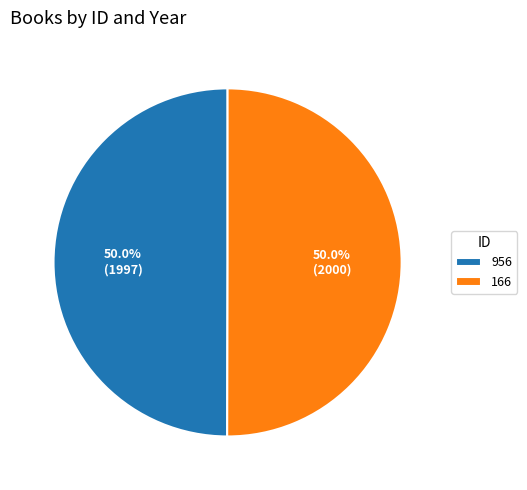

What is the total percentage of 956 and 166?

100.0%